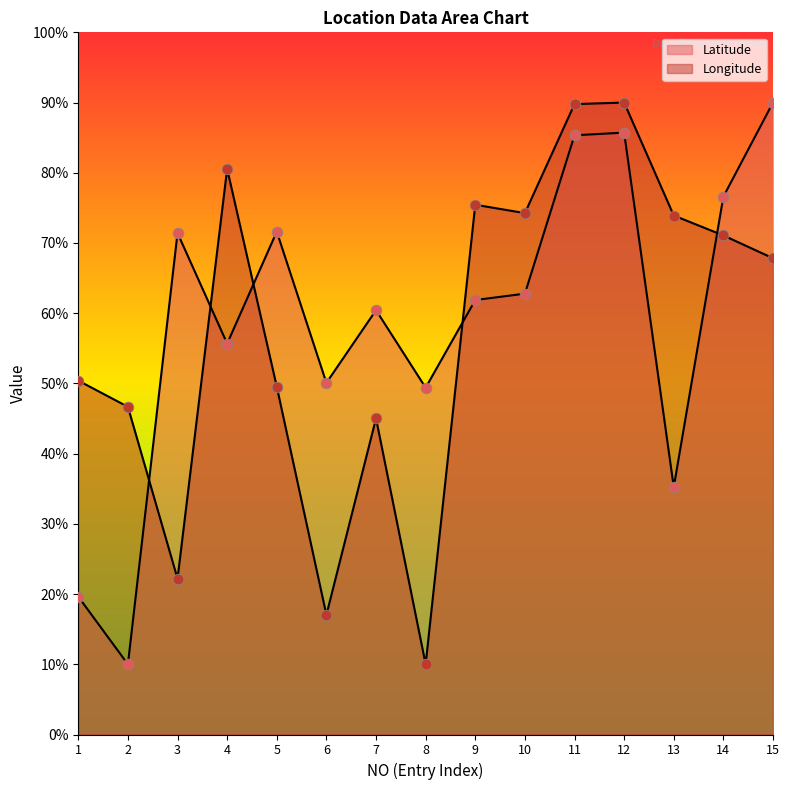

Is the value of Longitude at 8 greater than the value of Latitude at 11?

No